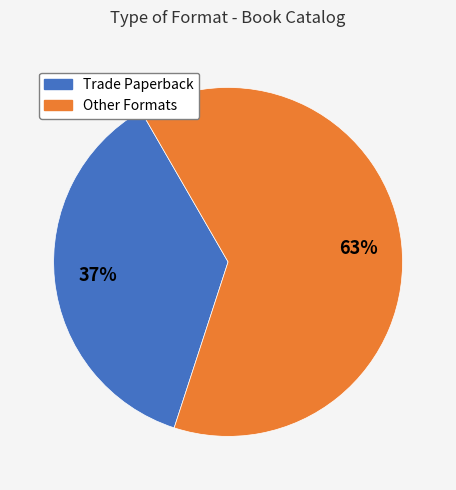

Is the sum of Trade Paperback and Other Formats greater than half?

Yes